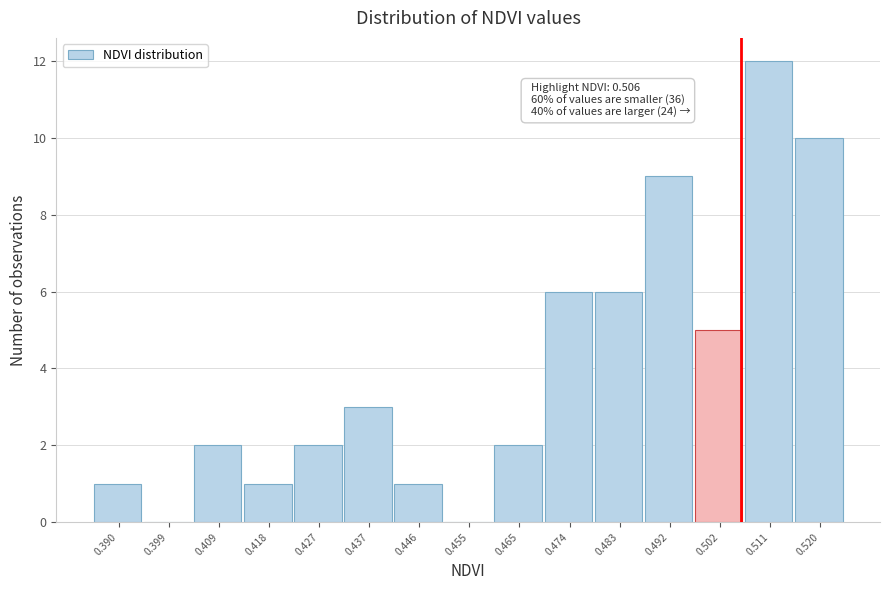

Over which range of the x-axis is the bar tallest?

0.506 to 0.516